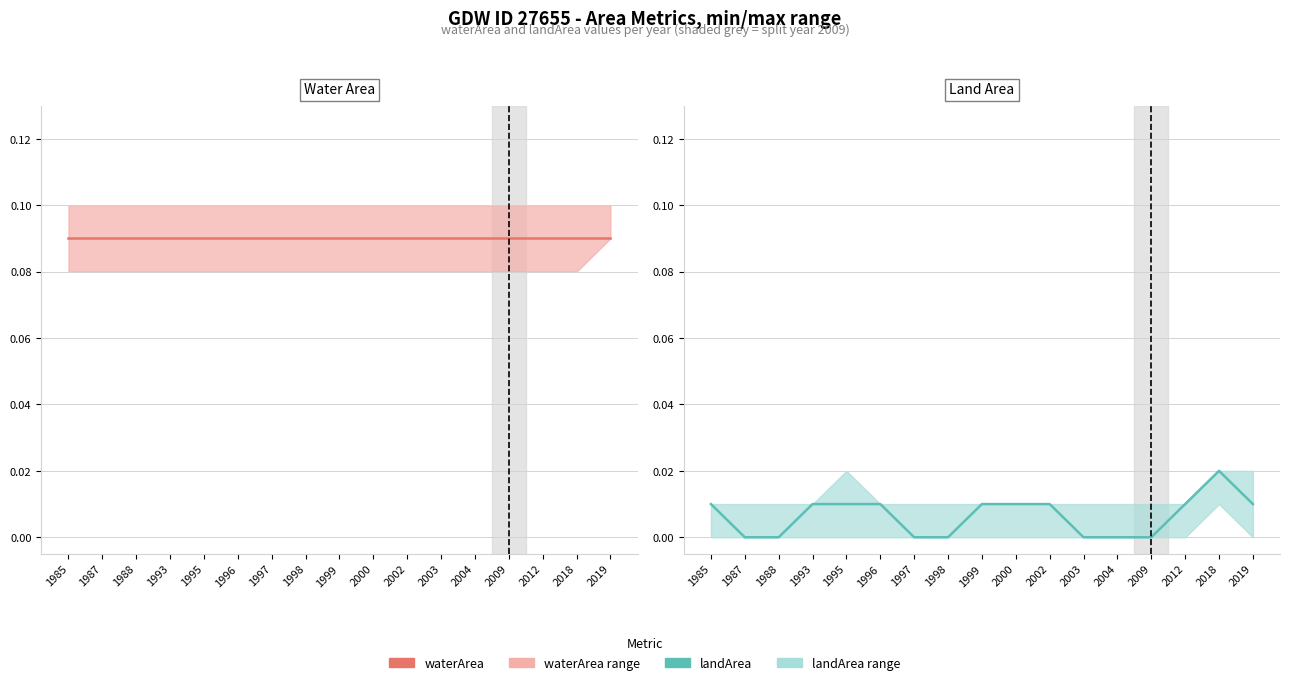

How many landArea values are between 0 and 1?

17